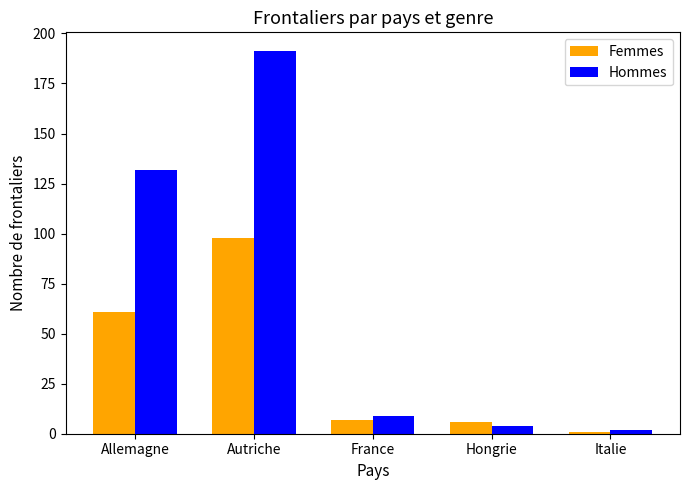

Which series has the widest spread of values?

Hommes